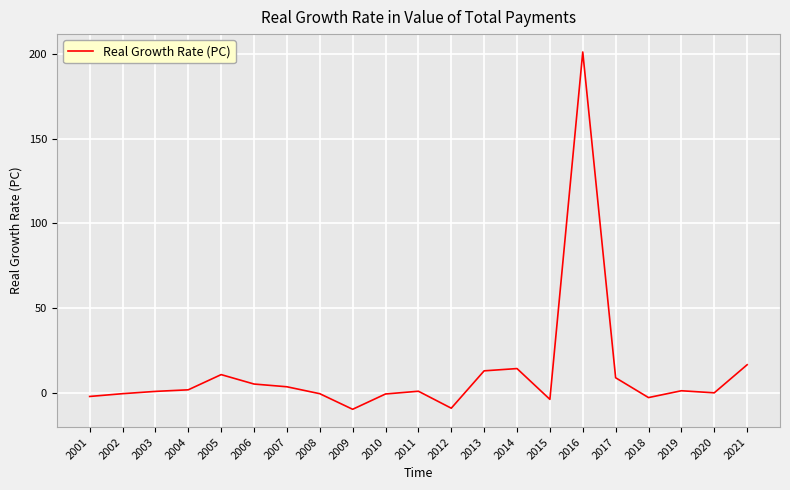

At which category does the chart reach its peak across all series?

2016